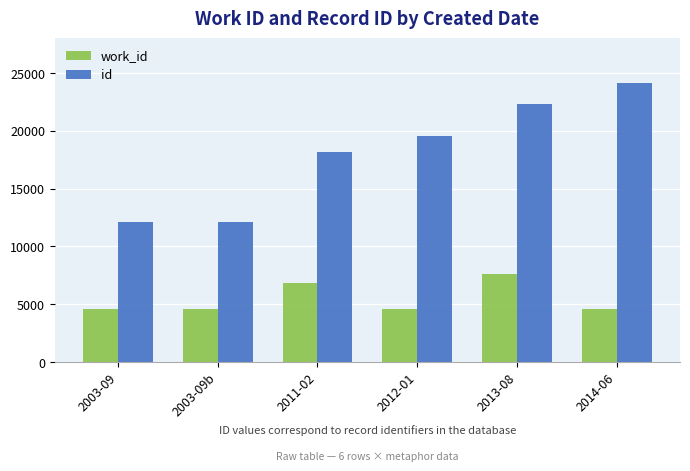

What is the label of the 5th bar from the right?

2003-09b